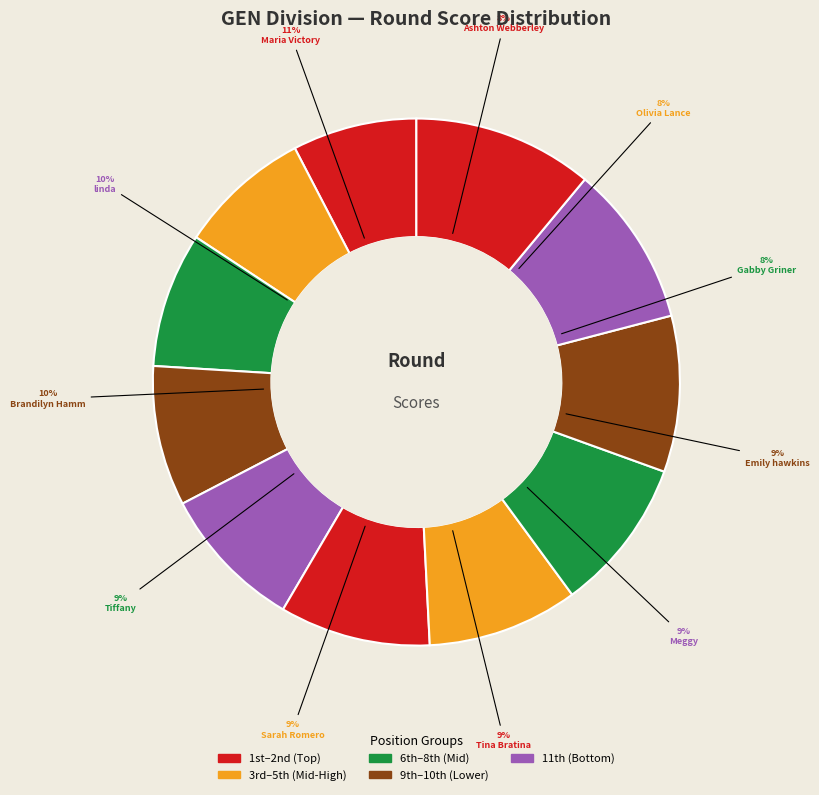

Rank the categories by value from lowest to highest.

Ashton Webberley, Olivia Lance, Gabby Griner, Emily hawkins, Meggy, Tina Bratina, Sarah Romero, Tiffany, Brandilyn Hamm, linda, Maria Victory